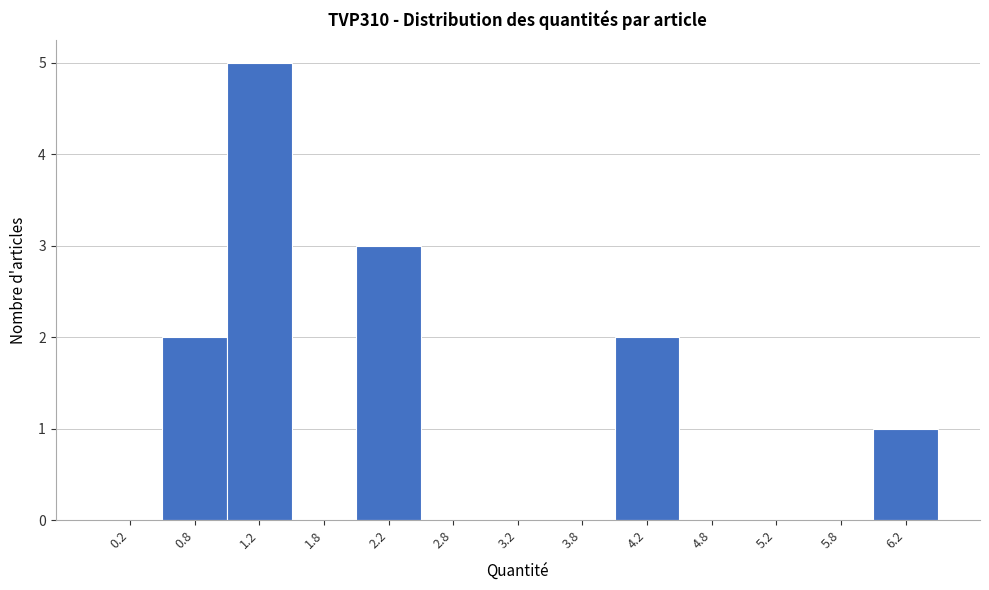

Reading left to right, transcribe this chart: for each bar, give the range it covers on the x-axis and its height. The values are not printed on the chart, so give them approximately, as read against the axis.

0.0 to 0.5: 0
0.5 to 1.0: 2
1.0 to 1.5: 5
1.5 to 2.0: 0
2.0 to 2.5: 3
2.5 to 3.0: 0
3.0 to 3.5: 0
3.5 to 4.0: 0
4.0 to 4.5: 2
4.5 to 5.0: 0
5.0 to 5.5: 0
5.5 to 6.0: 0
6.0 to 6.5: 1